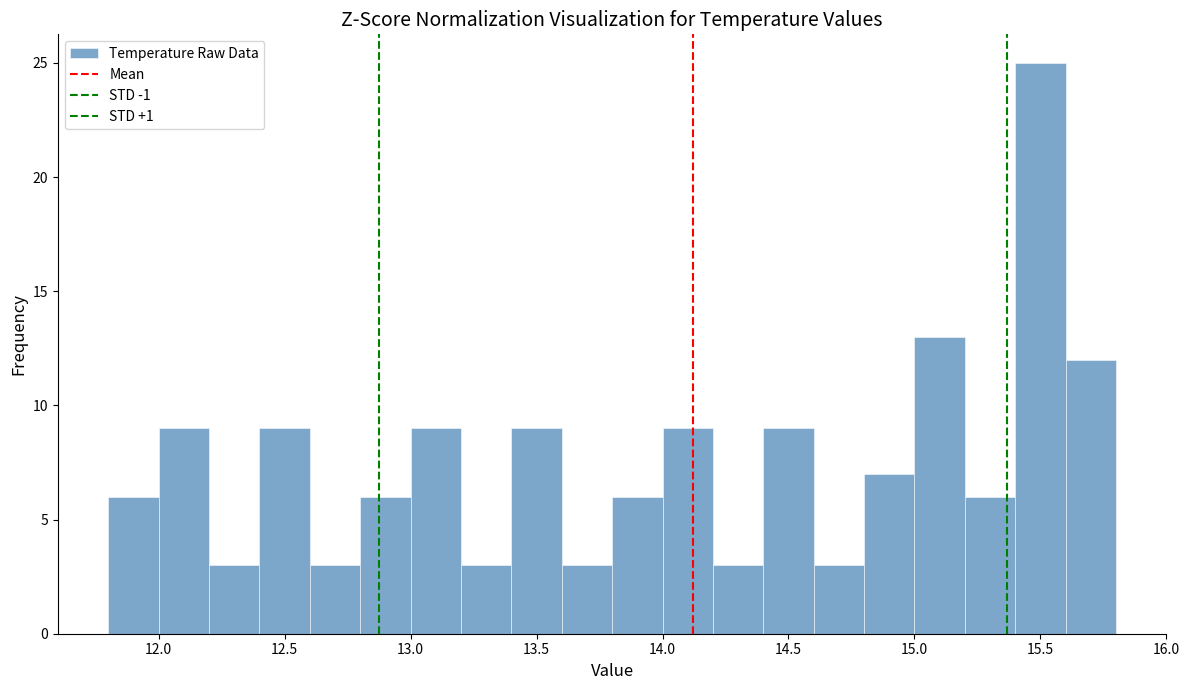

Reading left to right, transcribe this chart: for each bar, give the range it covers on the x-axis and its height. The values are not printed on the chart, so give them approximately, as read against the axis.

11.8 to 12.0: 6
12.0 to 12.2: 9
12.2 to 12.4: 3
12.4 to 12.6: 9
12.6 to 12.8: 3
12.8 to 13.0: 6
13.0 to 13.2: 9
13.2 to 13.4: 3
13.4 to 13.6: 9
13.6 to 13.8: 3
13.8 to 14.0: 6
14.0 to 14.2: 9
14.2 to 14.4: 3
14.4 to 14.6: 9
14.6 to 14.8: 3
14.8 to 15.0: 7
15.0 to 15.2: 13
15.2 to 15.4: 6
15.4 to 15.6: 25
15.6 to 15.8: 12